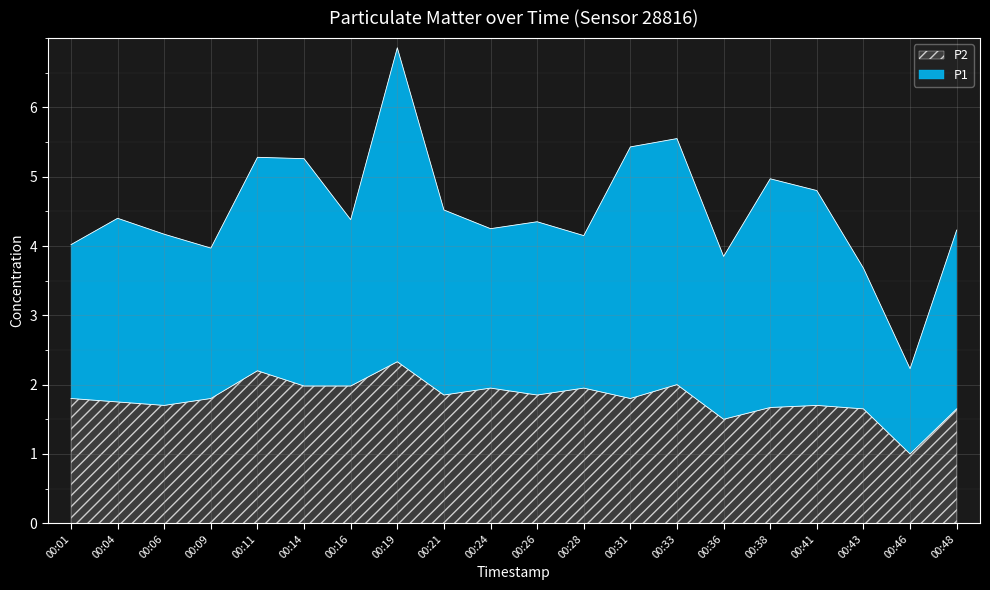

What is the change in value from 00:11 to 00:48?

-0.6